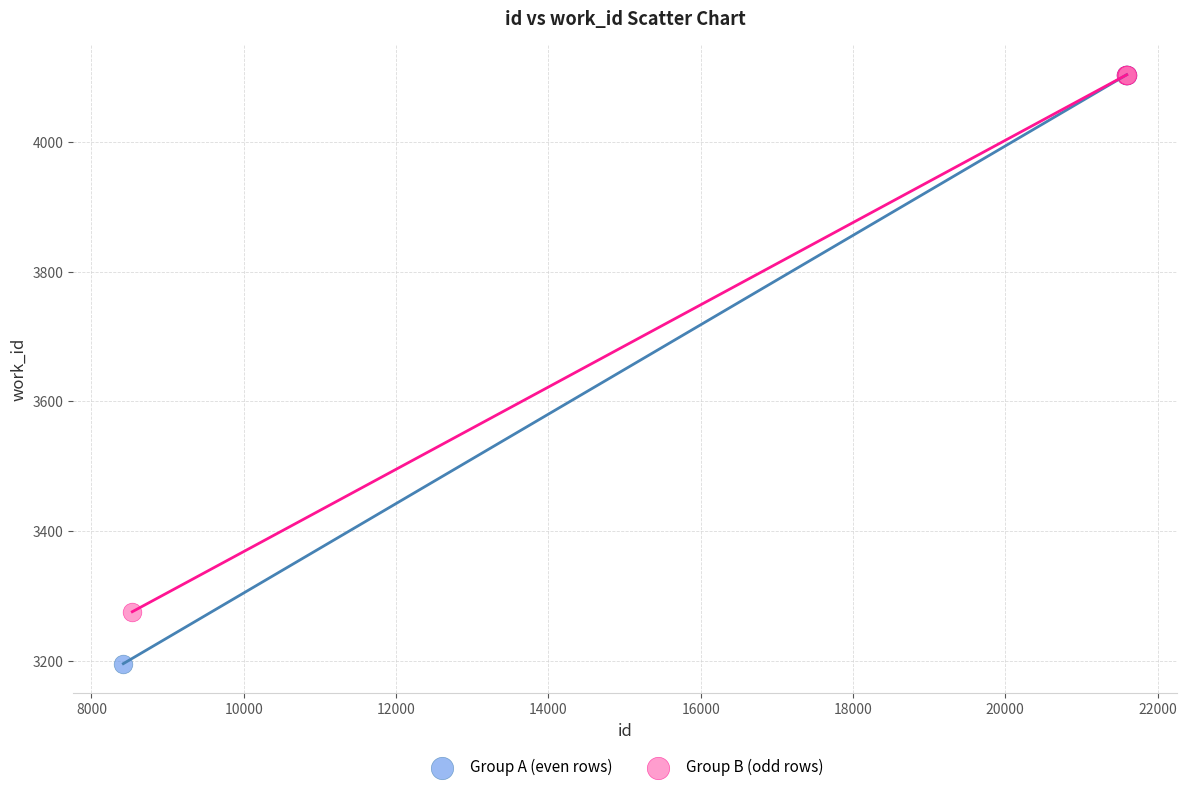

Which series reaches the minimum Y coordinate?

Group A (even rows)